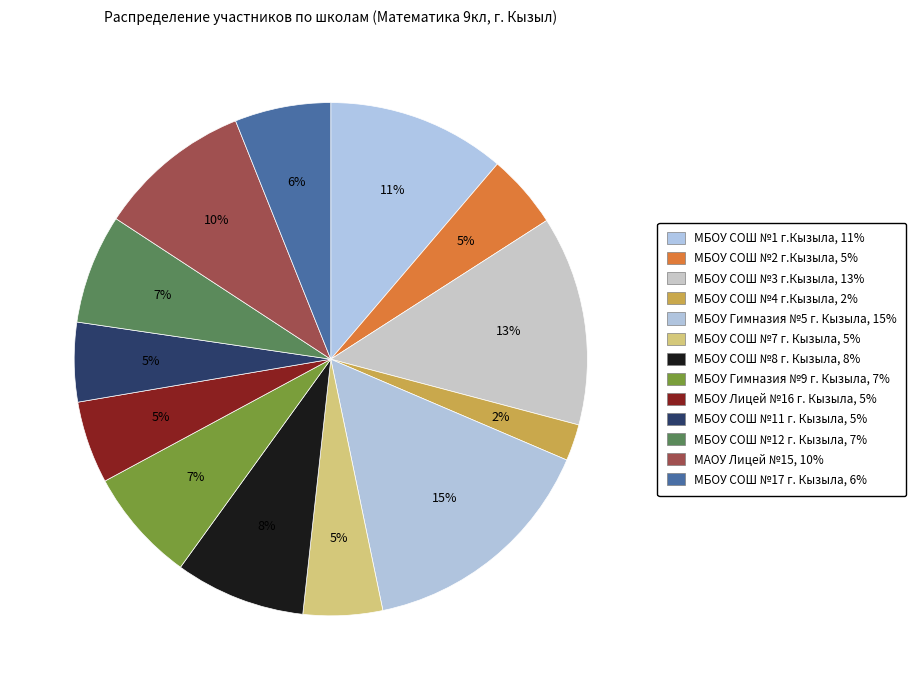

To the nearest percent, what percentage of the pie is МАОУ Лицей №15?

10%